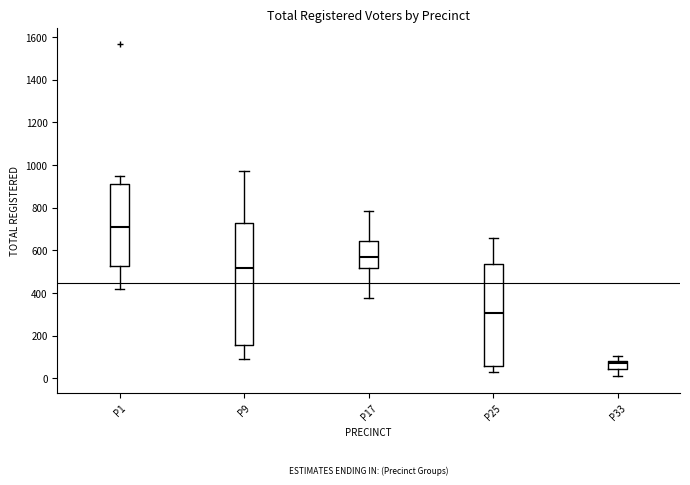

Which box's median line is the lowest?

P33